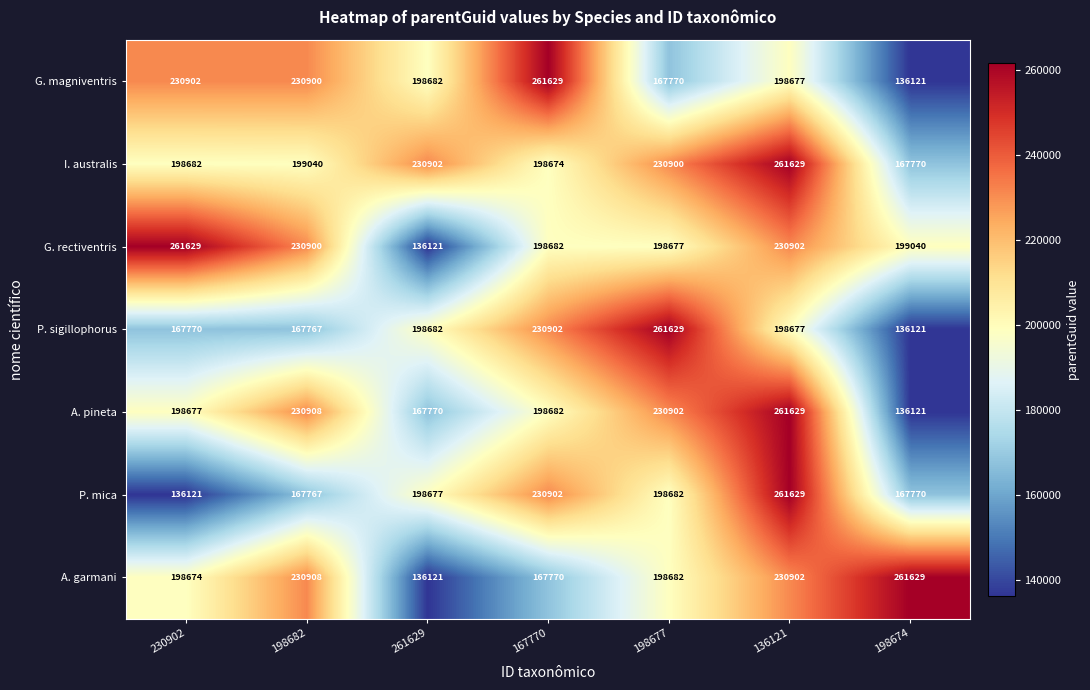

Where does the G. rectiventris series first go above 199040?

230902